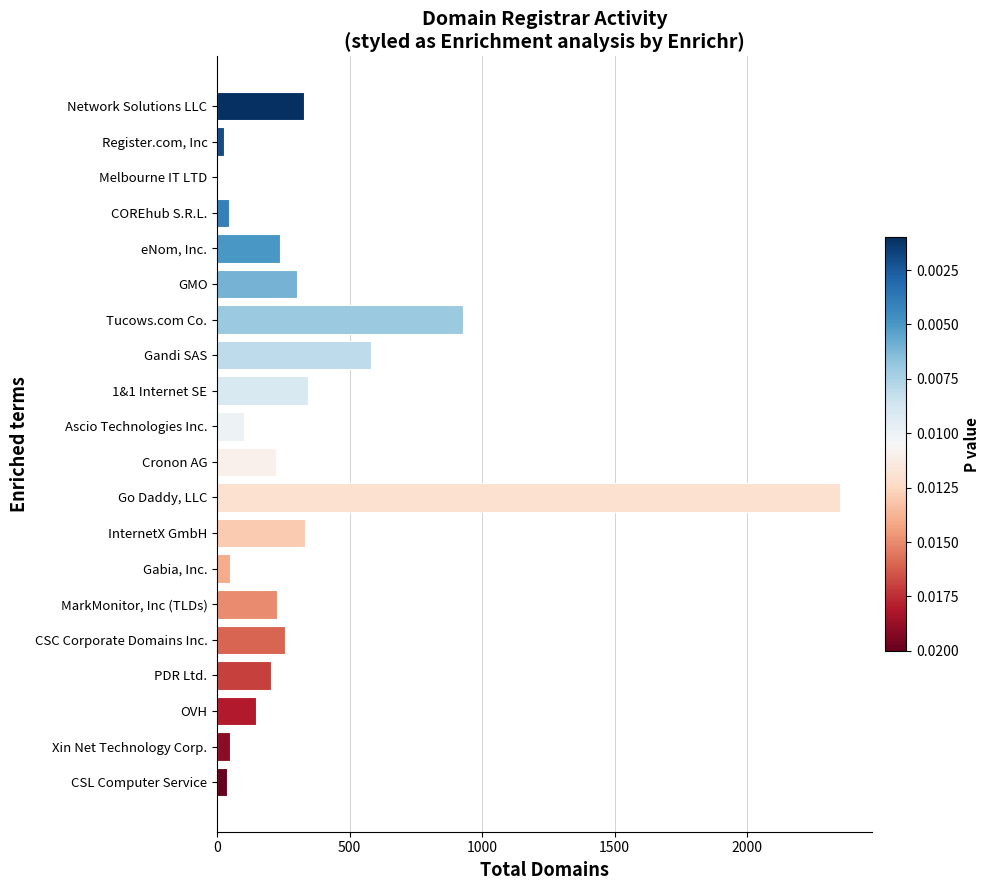

What is the maximum value shown in the chart?

2353